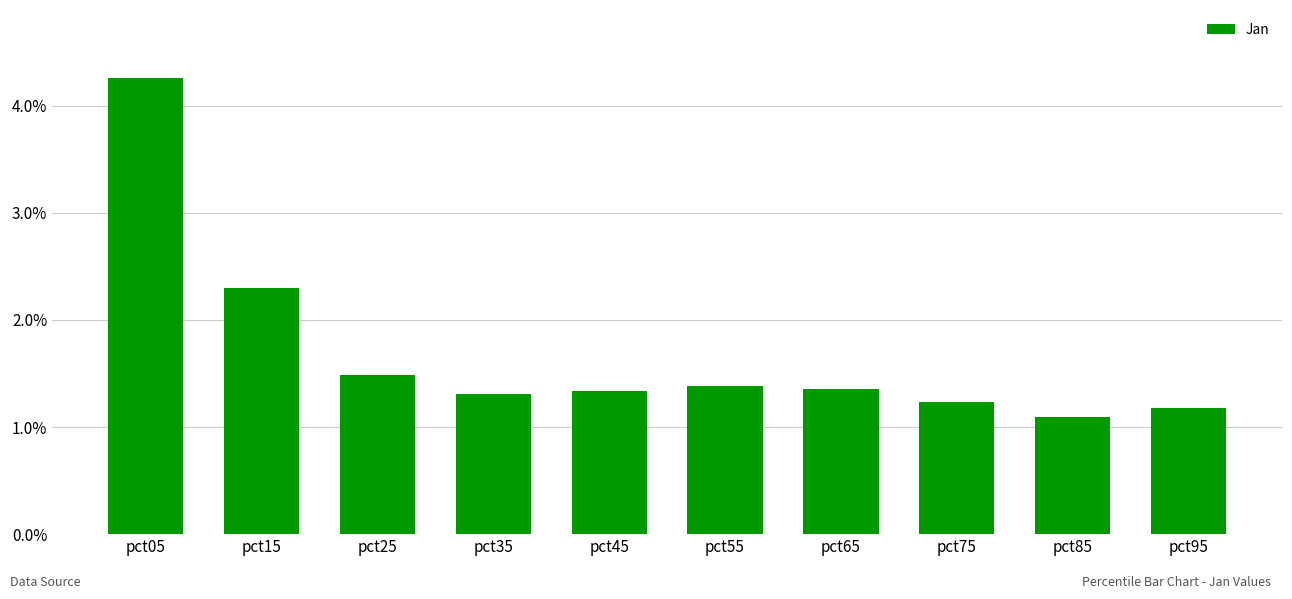

Reading left to right, transcribe all the data shown in this chart.

4.3	2.3	1.5	1.3	1.3	1.4	1.4	1.2	1.1	1.2